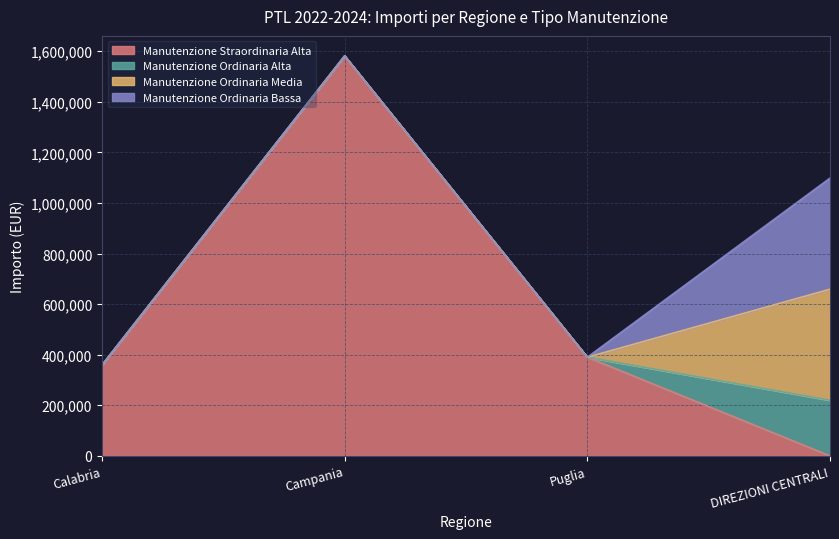

What is the difference between the second highest and minimum values in the Manutenzione Straordinaria Alta series?

390000.0